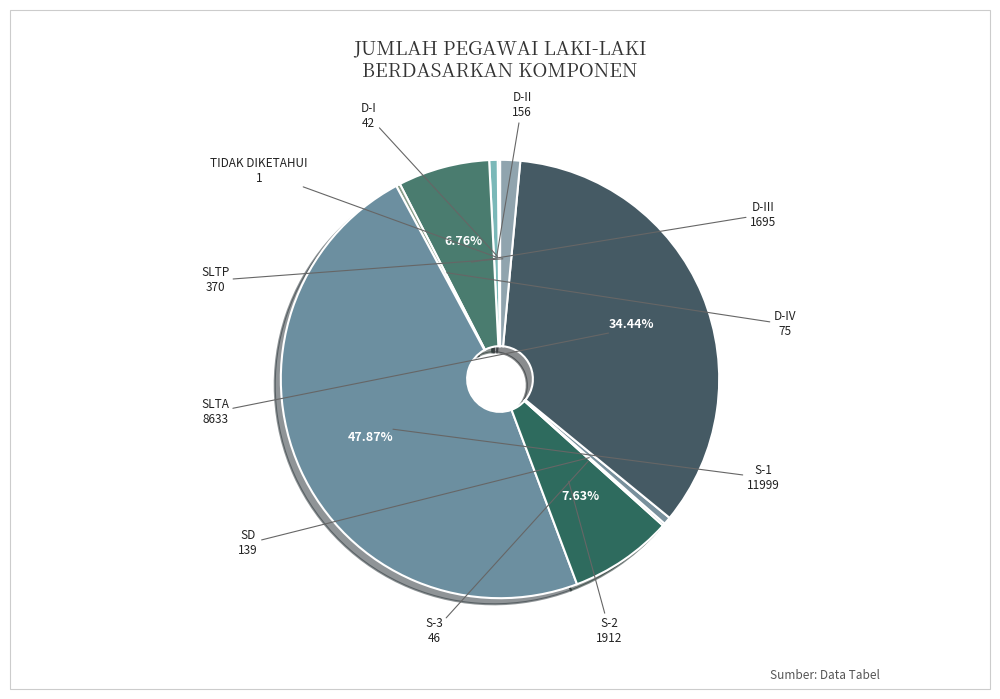

What is the largest slice in the pie chart?

S-1